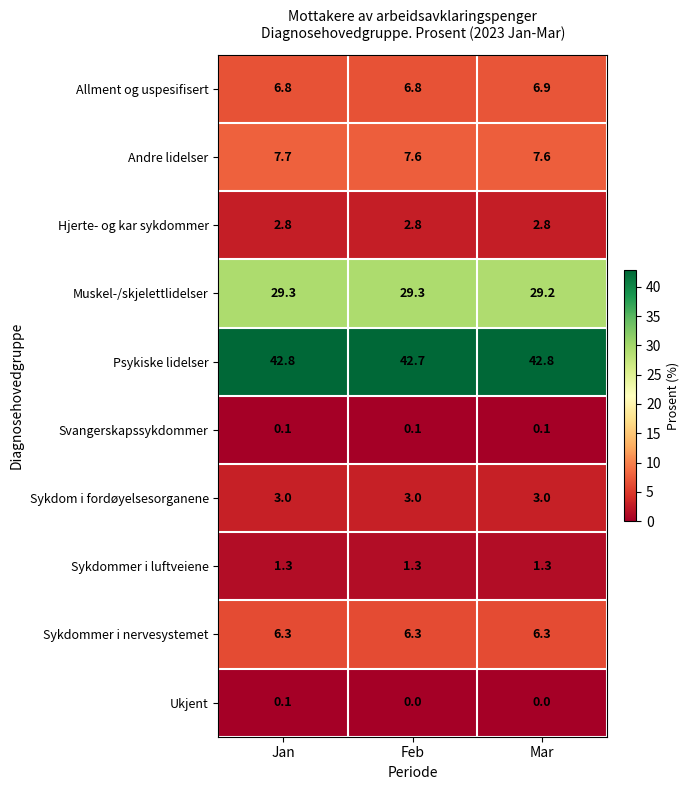

Reading left to right, list all the values displayed in this chart.

Allment og uspesifisert: 6.8	6.8	6.9
Andre lidelser: 7.7	7.6	7.6
Hjerte- og kar sykdommer: 2.8	2.8	2.8
Muskel-/skjelettlidelser: 29.3	29.3	29.2
Psykiske lidelser: 42.8	42.7	42.8
Svangerskapssykdommer: 0.1	0.1	0.1
Sykdom i fordøyelsesorganene: 3.0	3.0	3.0
Sykdommer i luftveiene: 1.3	1.3	1.3
Sykdommer i nervesystemet: 6.3	6.3	6.3
Ukjent: 0.1	0.0	0.0